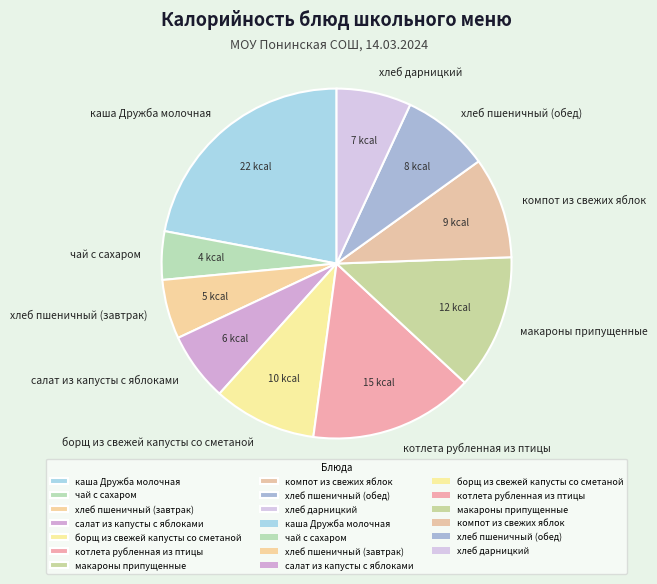

Approximately how many times larger is the value at макароны припущенные compared to хлеб пшеничный (завтрак)?

2.3